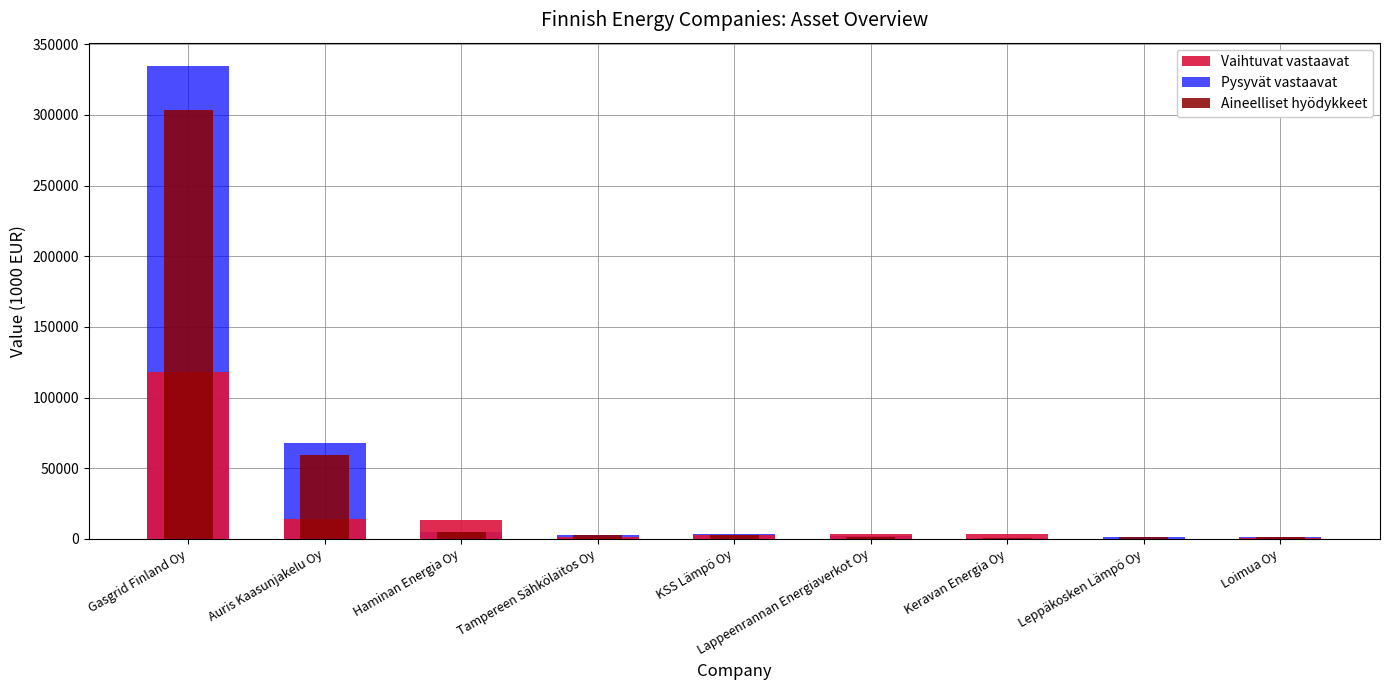

Where does the Pysyvät vastaavat series first go above 2941?

Gasgrid Finland Oy